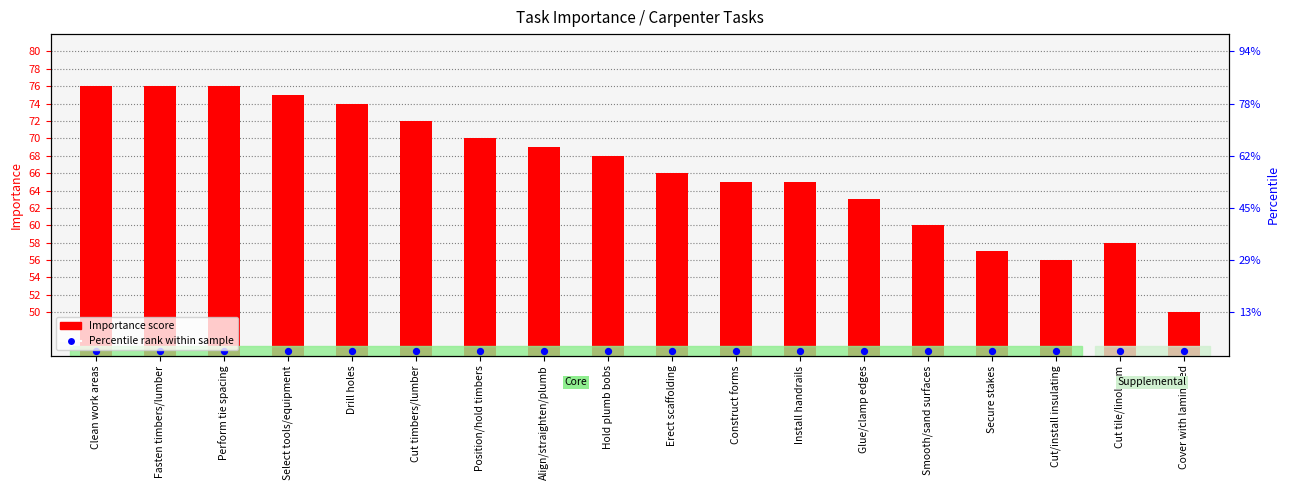

Which series contains the lowest Y value?

Importance